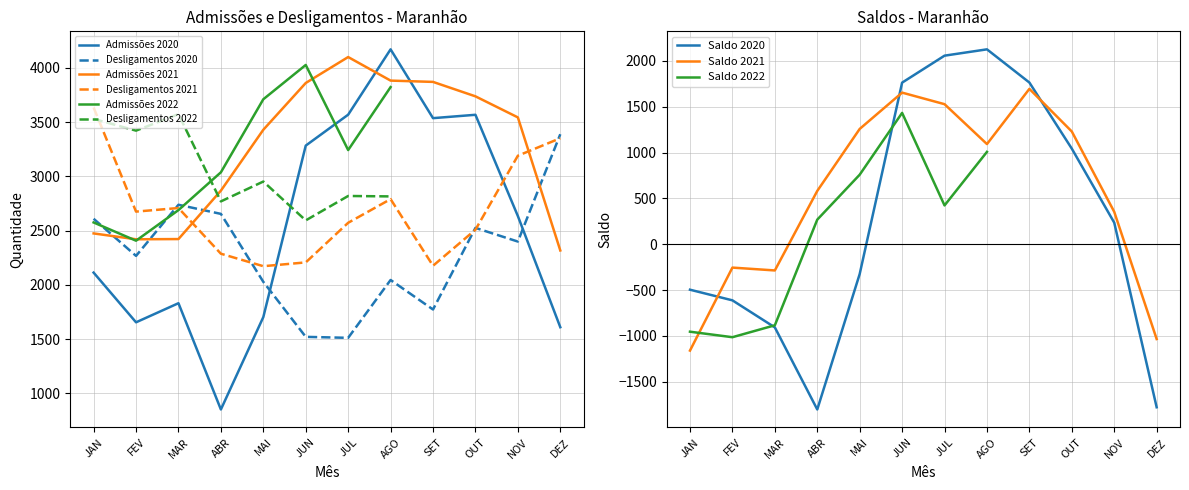

What is the total value across all series at DEZ?

10666